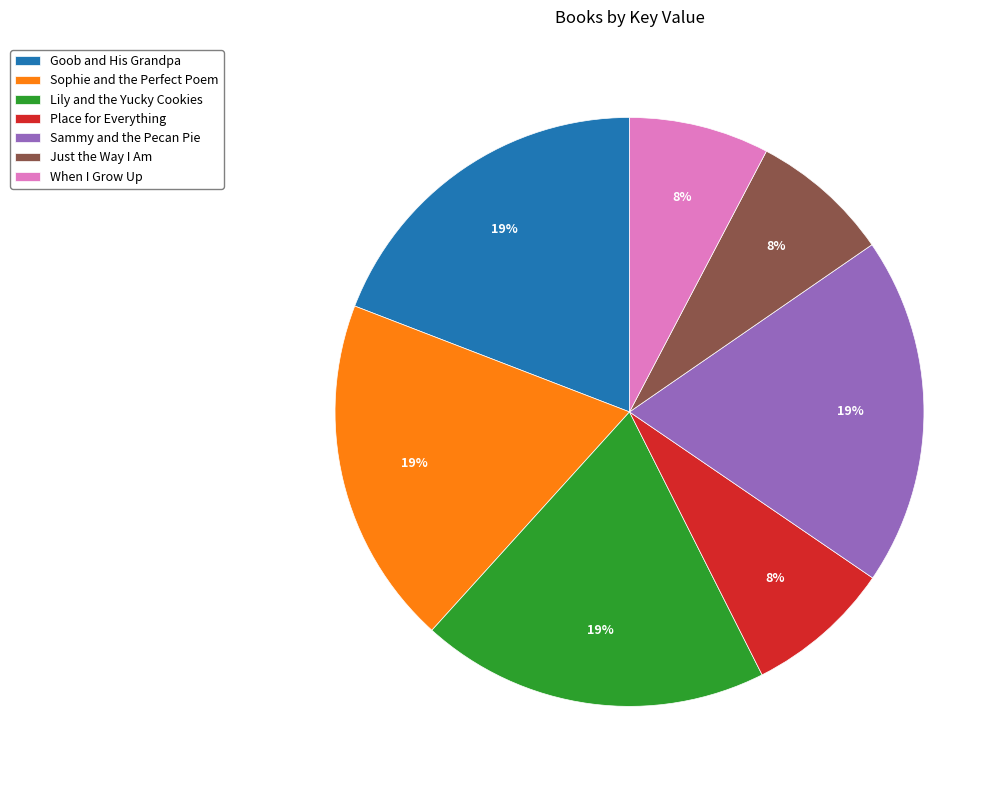

Is the sum of Sammy and the Pecan Pie and When I Grow Up greater than half?

No